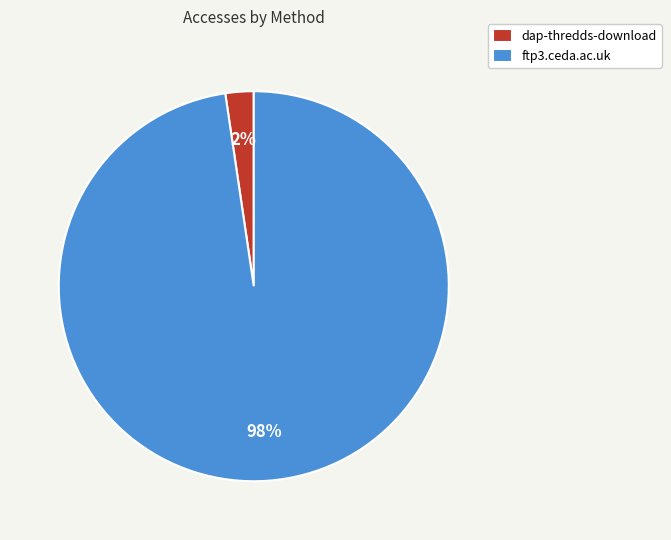

Which category accounts for the majority?

ftp3.ceda.ac.uk